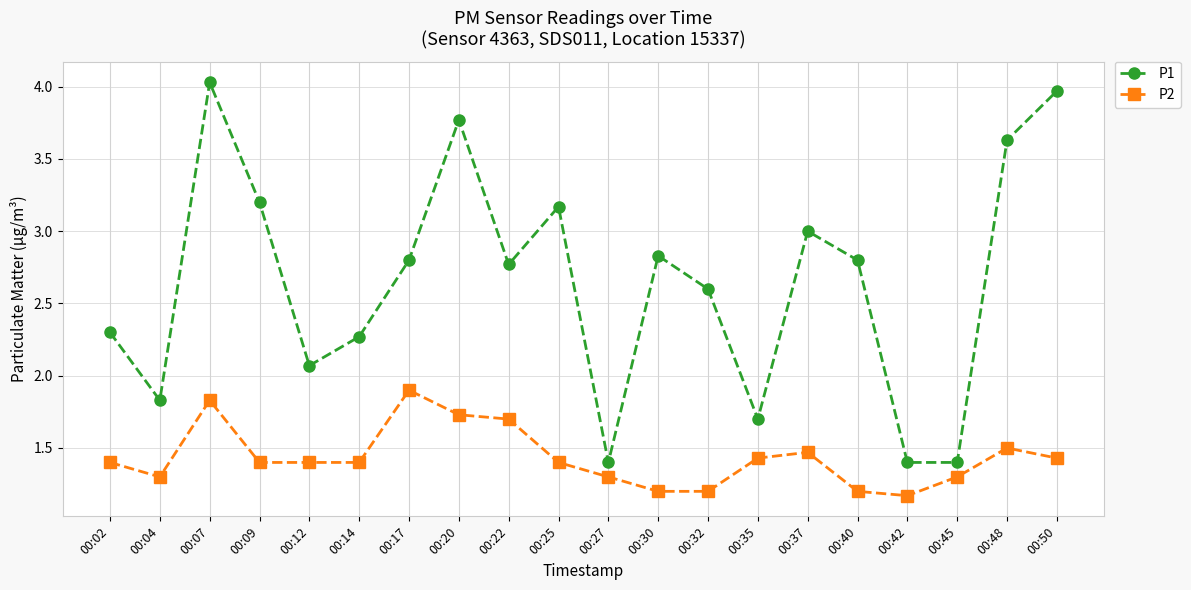

At which category is the sum across all series the highest?

00:07